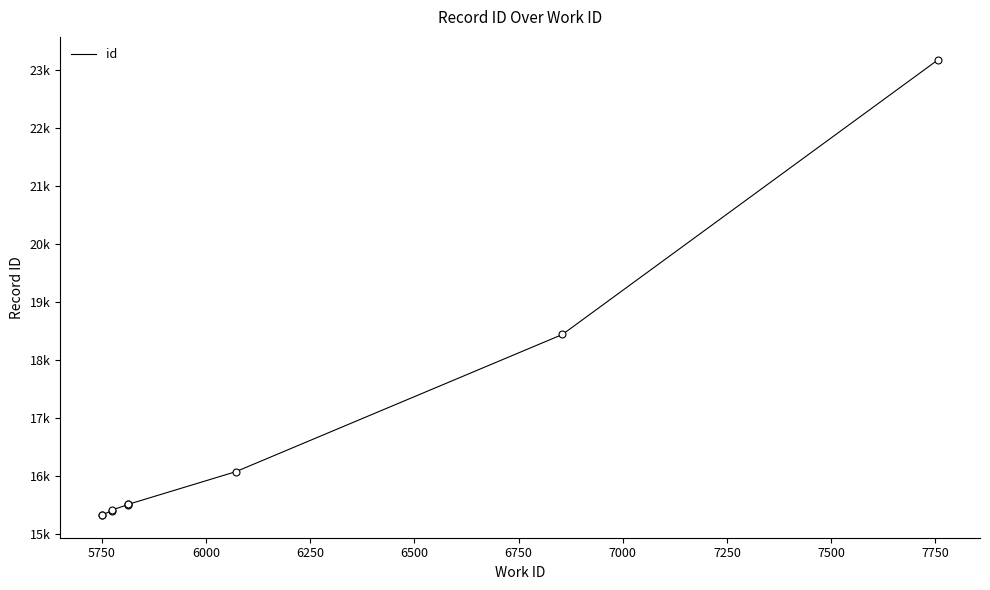

Approximately how many times larger is the value at 6000 compared to 6250?

1.0